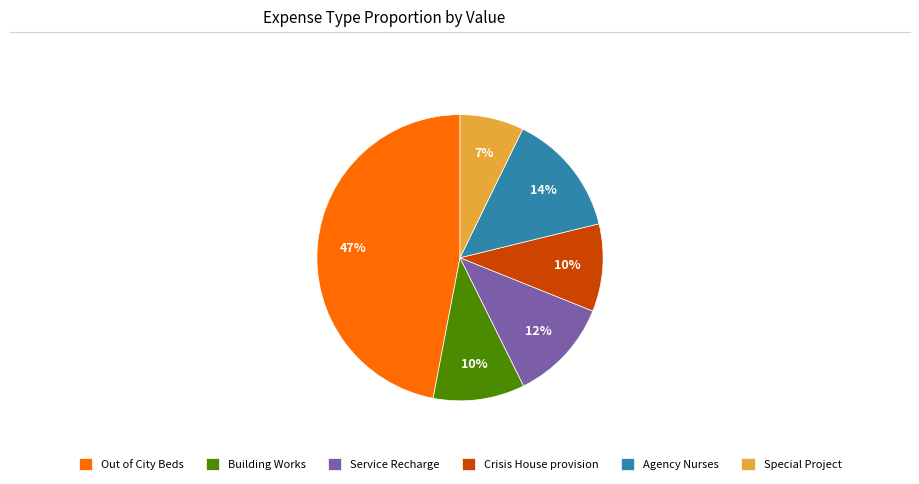

How many segments does this pie chart have?

6